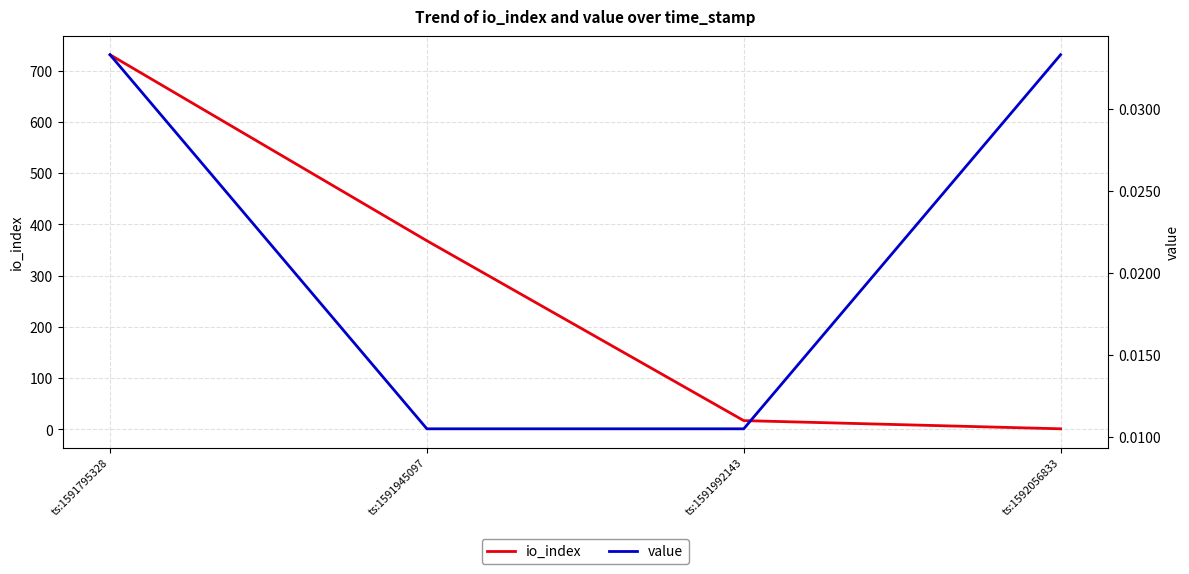

Rank the series by their average value, from highest to lowest.

io_index, value